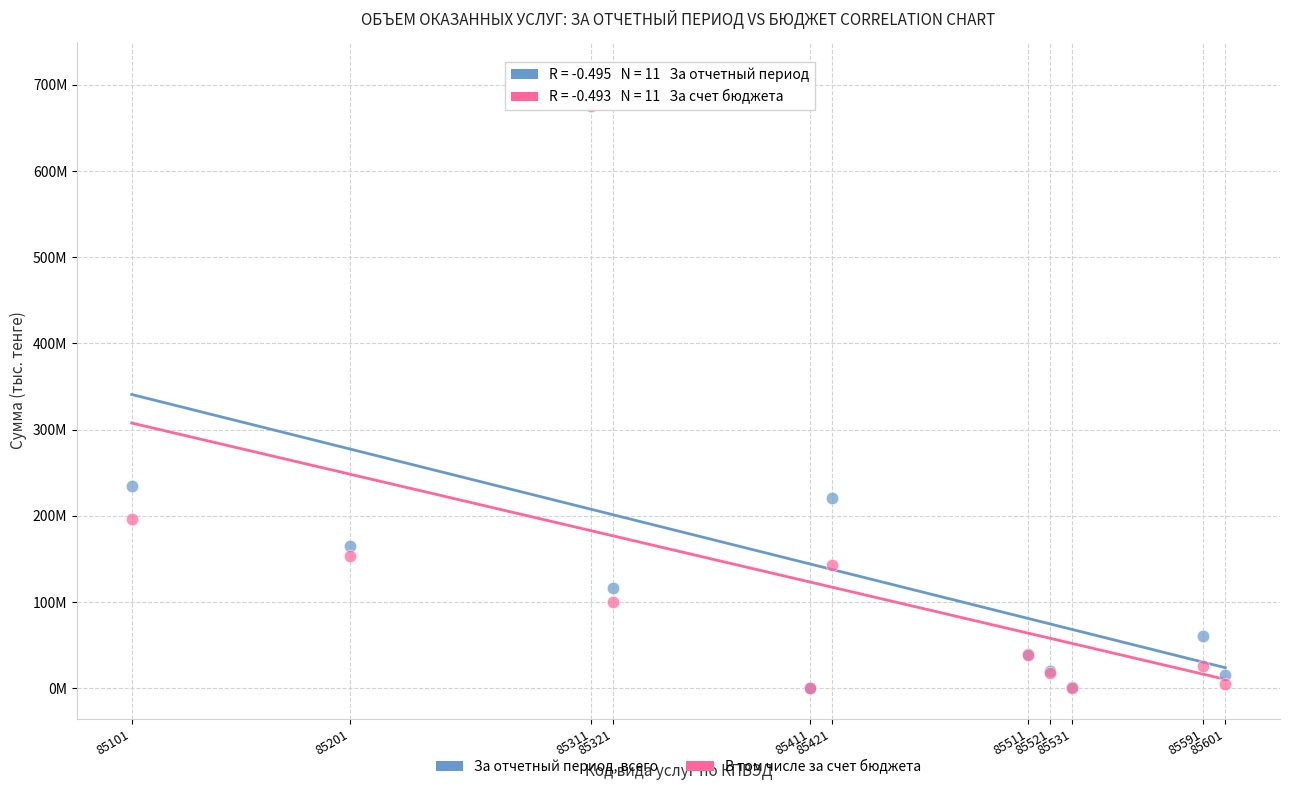

What are all the series names shown in the legend?

За отчетный период, всего, В том числе за счет бюджета